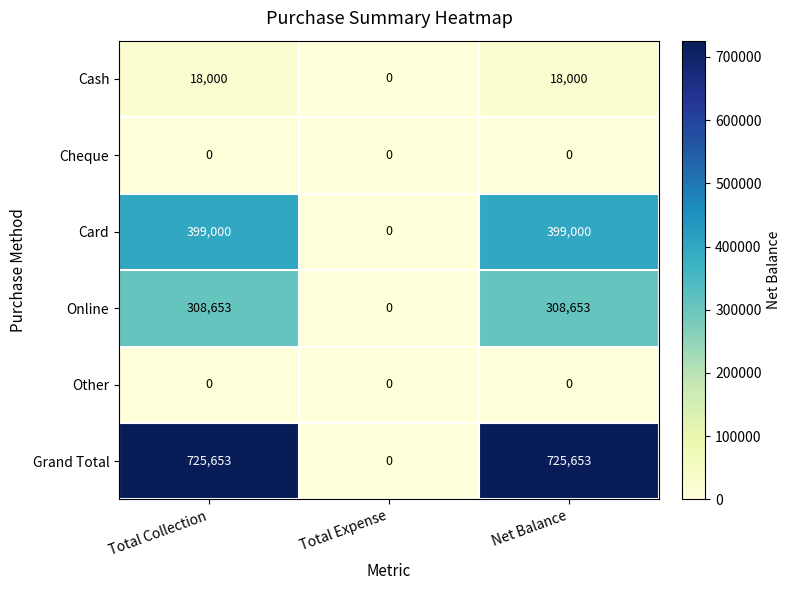

Is the value of Grand Total at Total Collection greater than the value of Cash at Total Collection?

Yes